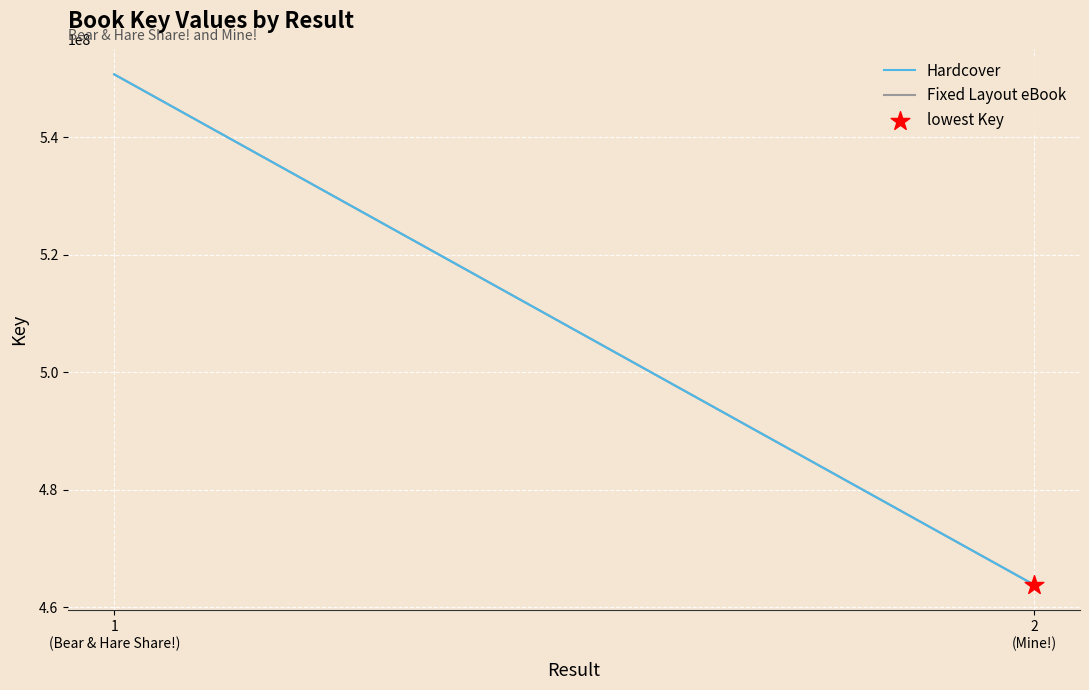

What is the total value across all series at 2
(Mine!)?

927705550